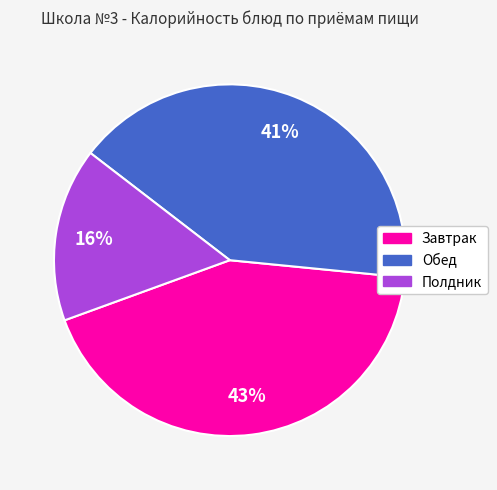

Does any single category account for the majority?

No